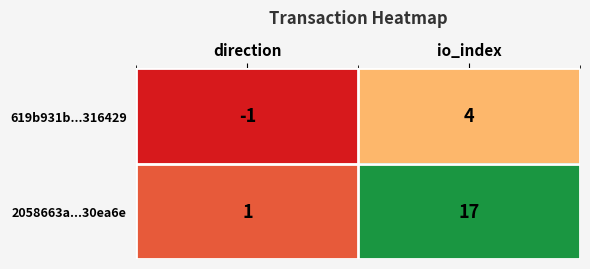

List the labels in order of 2058663a...30ea6e value, smallest first.

direction, io_index